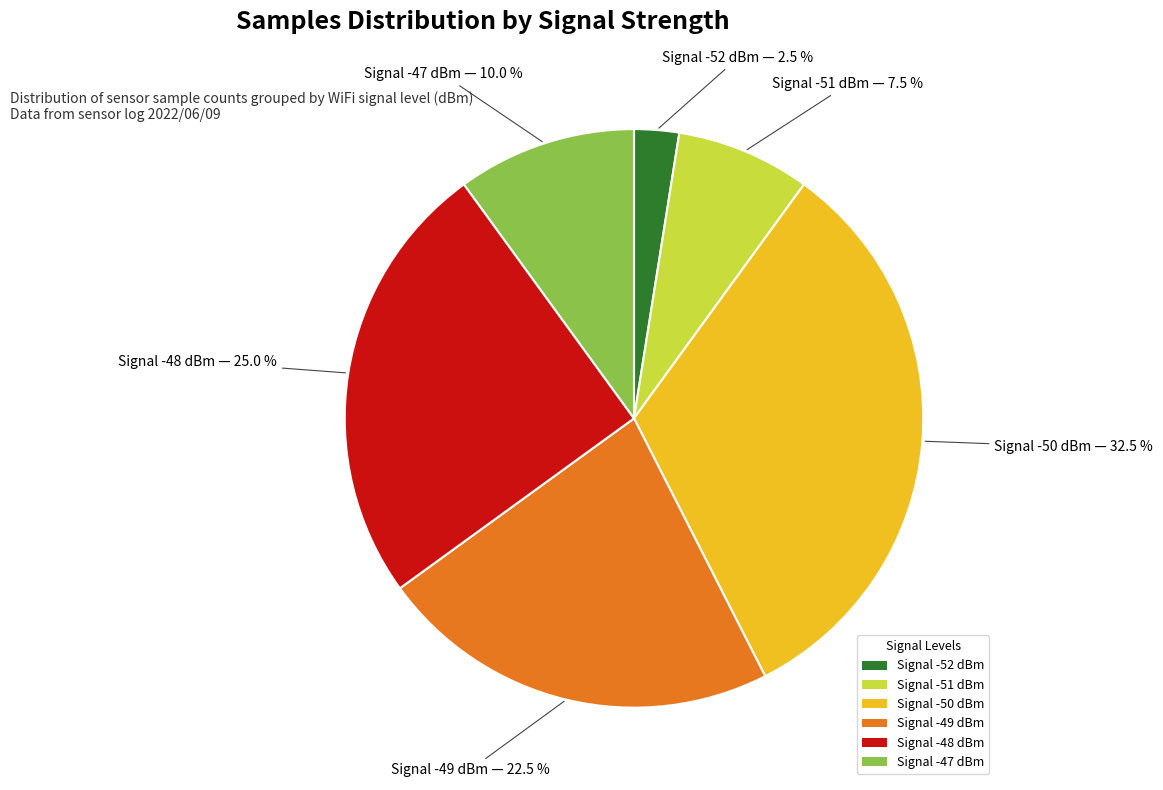

How many segments does this pie chart have?

6